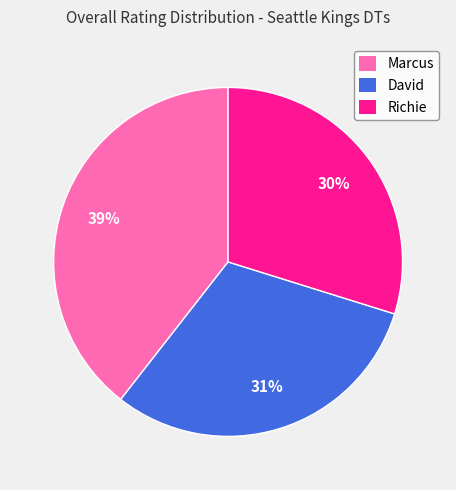

To the nearest percent, what is the average slice percentage?

33%